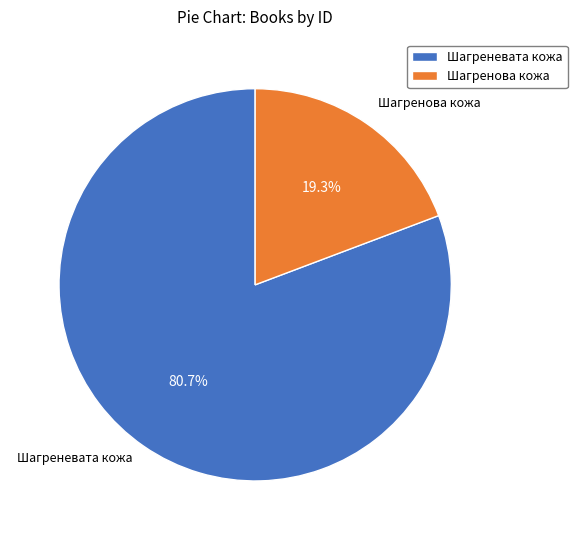

True or false: Шагренова кожа accounts for 9% of the total.

False